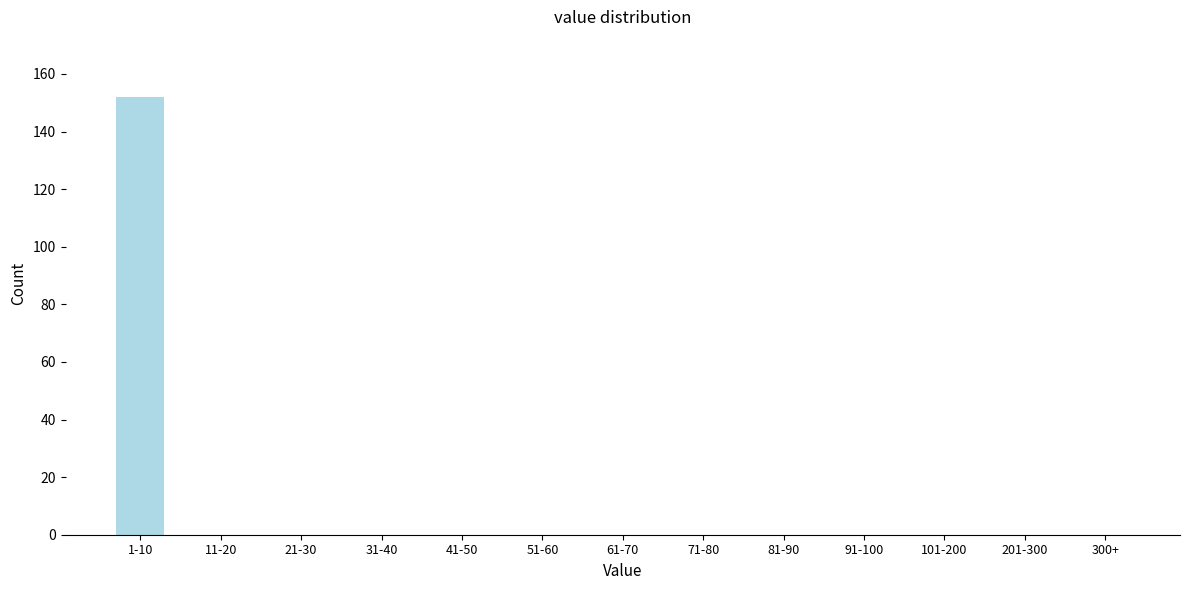

Reading left to right, extract all data points from this chart.

1-10=152	11-20=0	21-30=0	31-40=0	41-50=0	51-60=0	61-70=0	71-80=0	81-90=0	91-100=0	101-200=0	201-300=0	300+=0